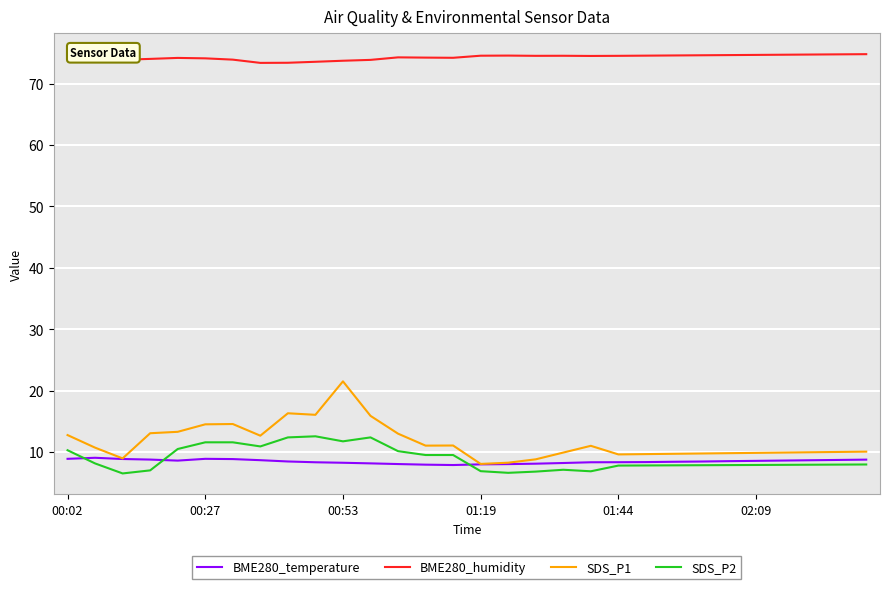

Rank the series by their maximum value, from lowest to highest.

BME280_temperature, SDS_P2, SDS_P1, BME280_humidity